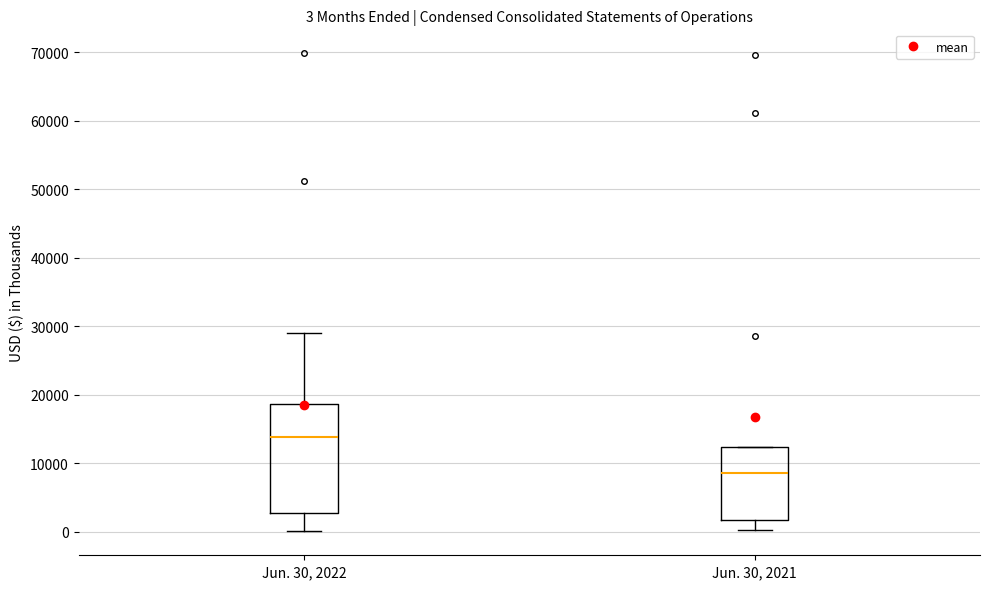

Comparing the boxes themselves (not the whiskers), which one is the tallest?

Jun. 30, 2022